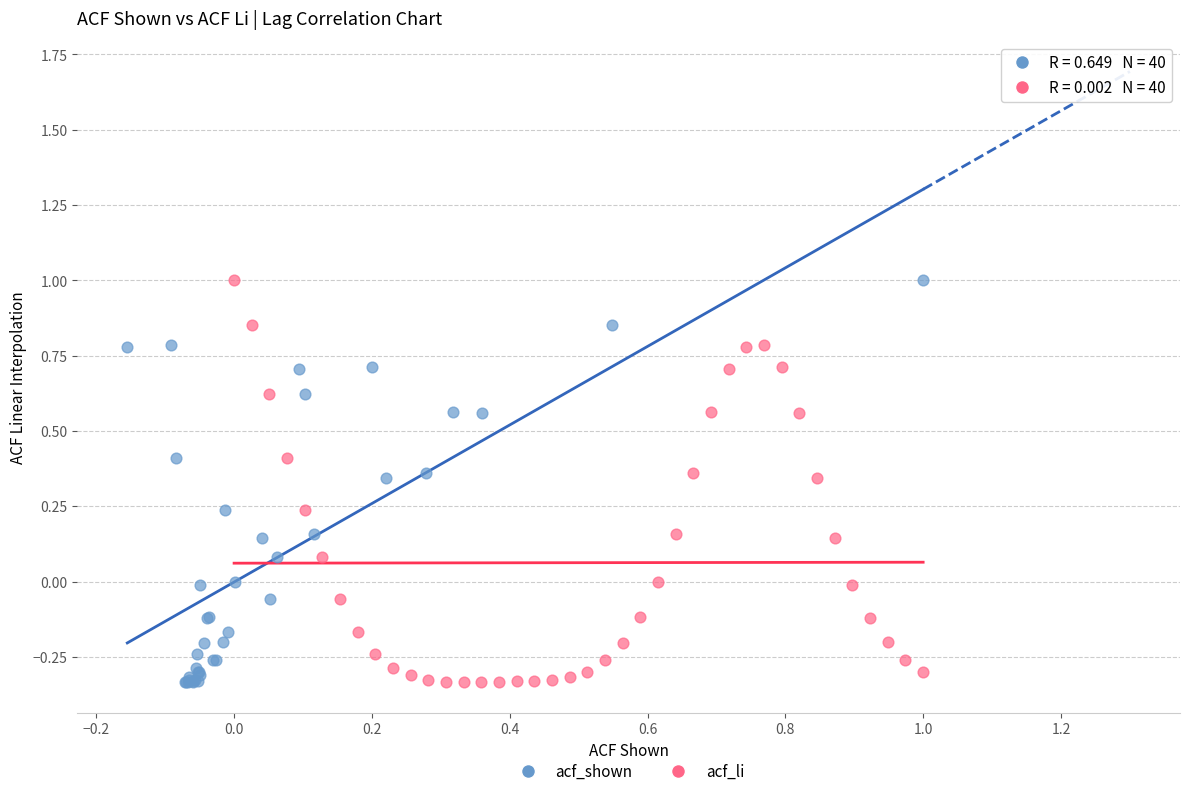

What are all the series names shown in the legend?

acf_shown, acf_li